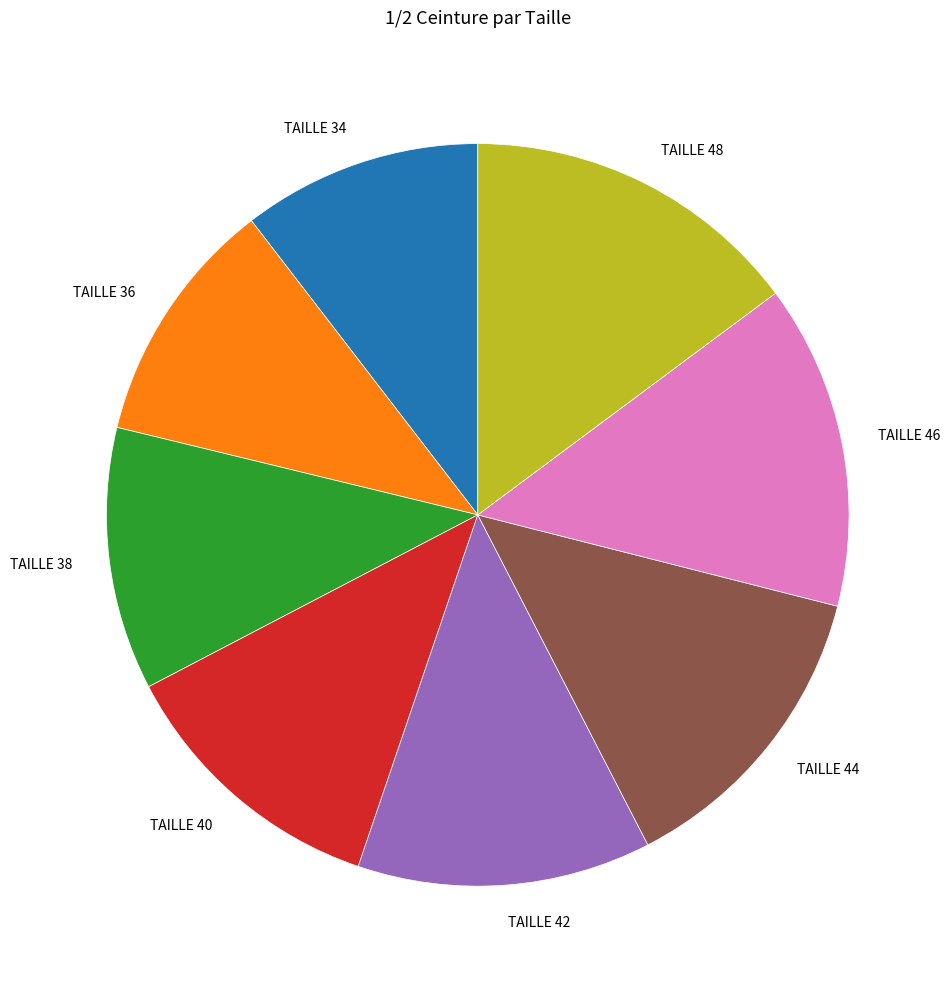

Which slice is the largest?

TAILLE 48